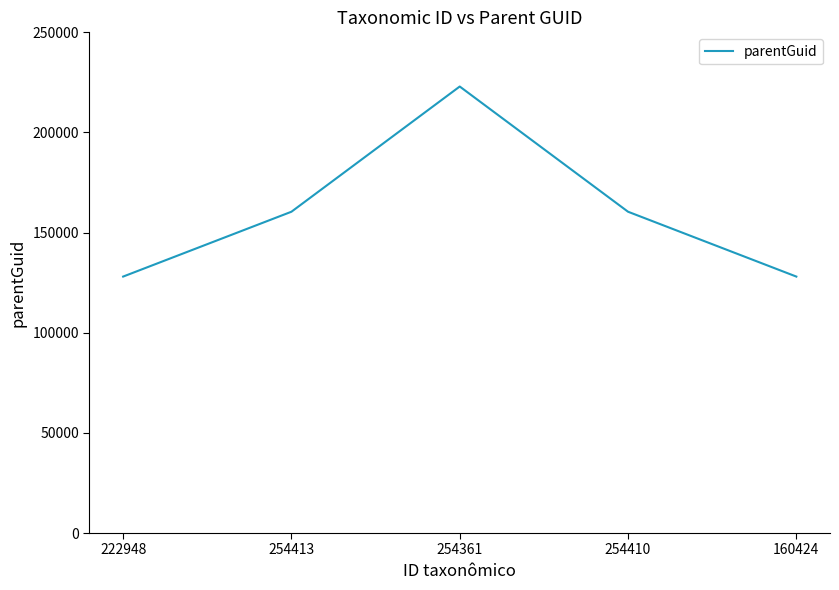

Between 160424 and 254413, which is larger?

254413